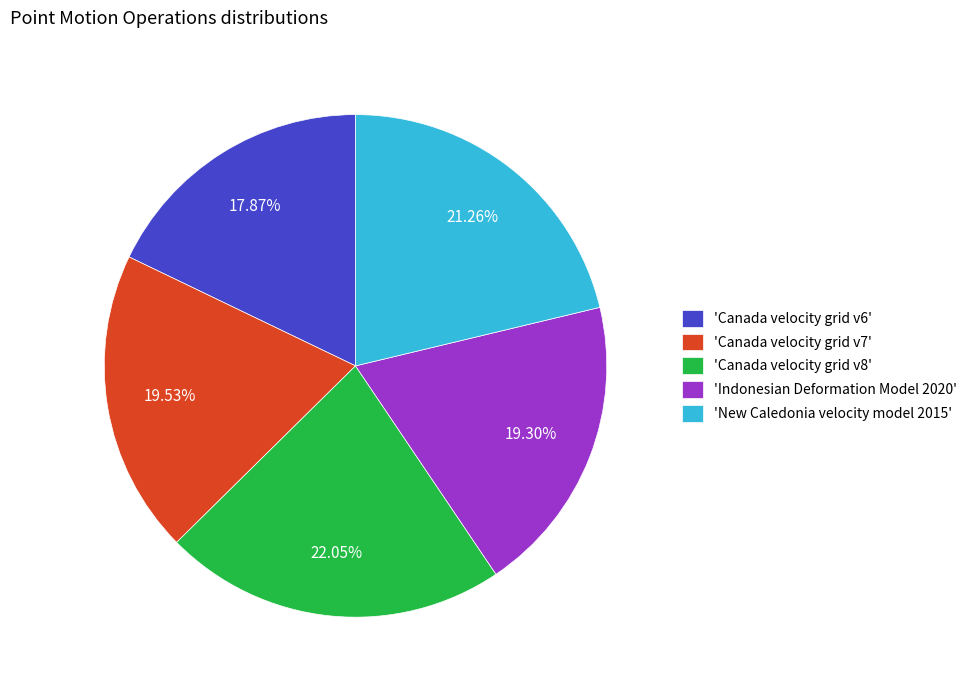

How many segments does this pie chart have?

5